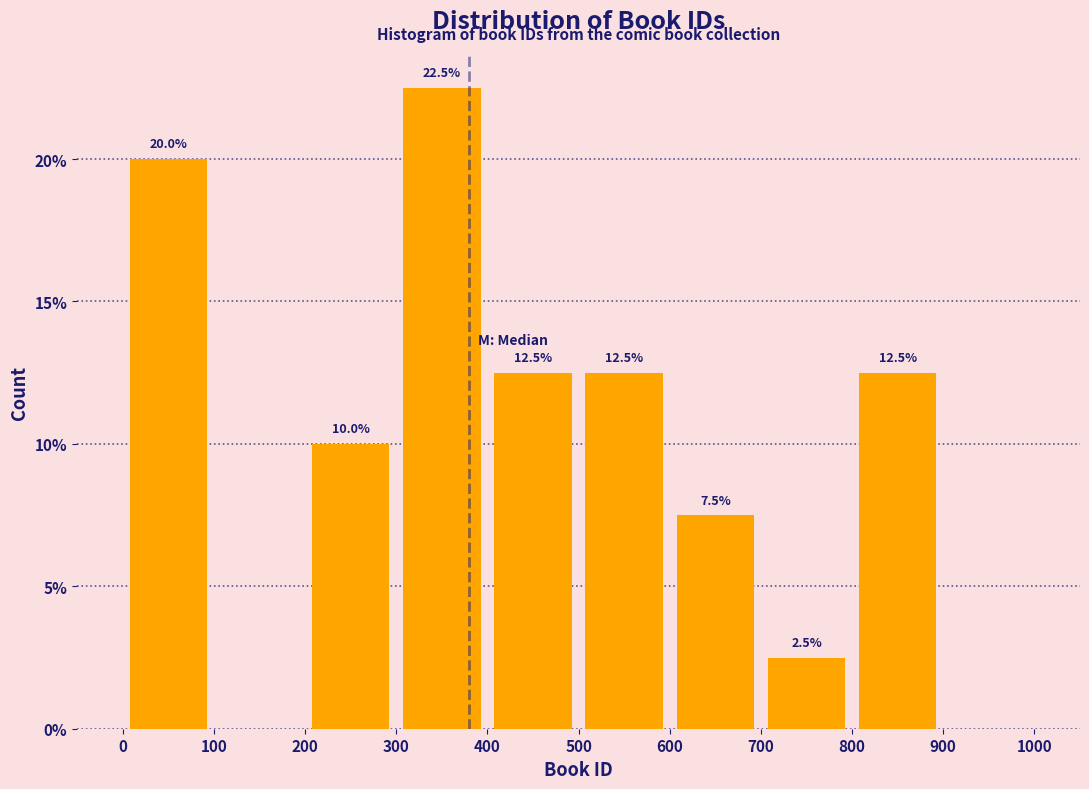

Which range on the x-axis has the tallest bar?

300 to 400